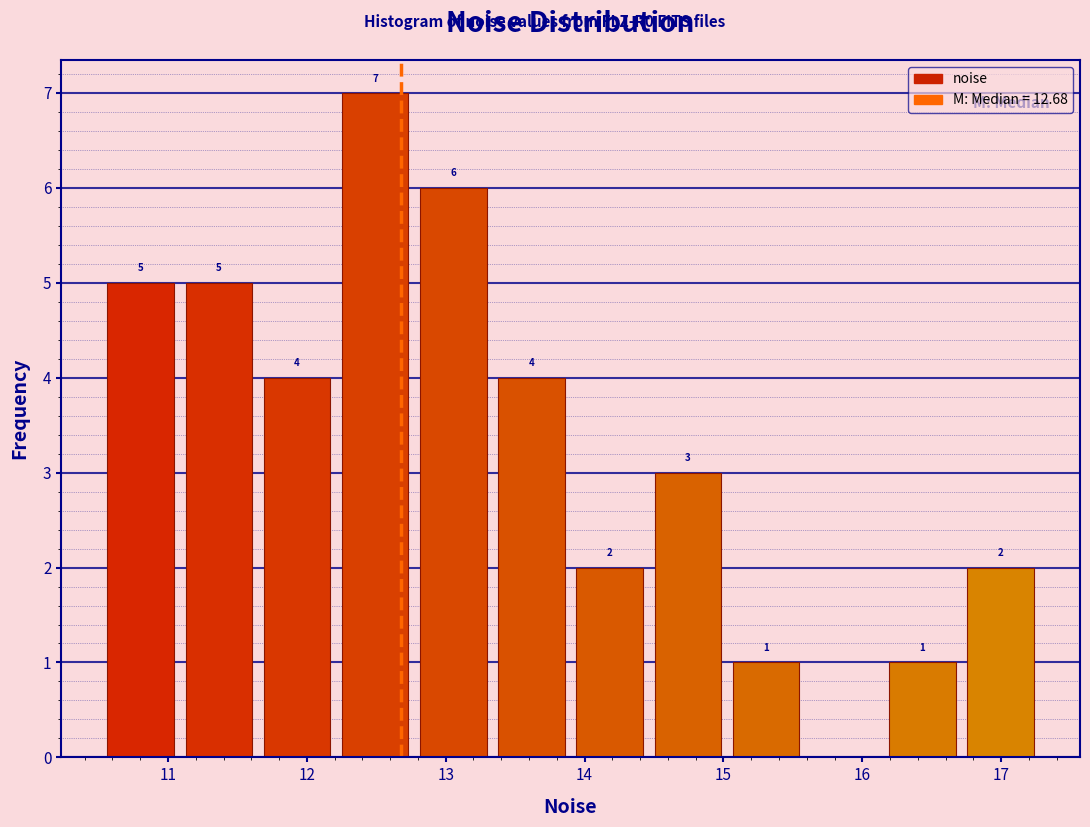

Over which range of the x-axis is the bar tallest?

12.2 to 12.8